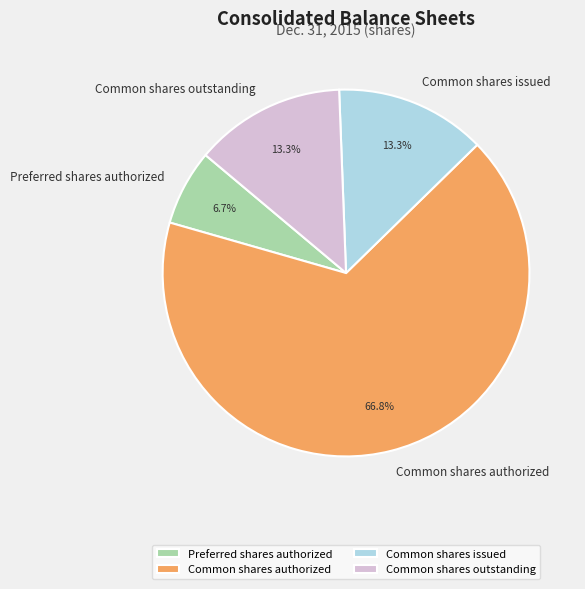

What is the ratio of the value at Common shares authorized to the value at Common shares issued?

5.0